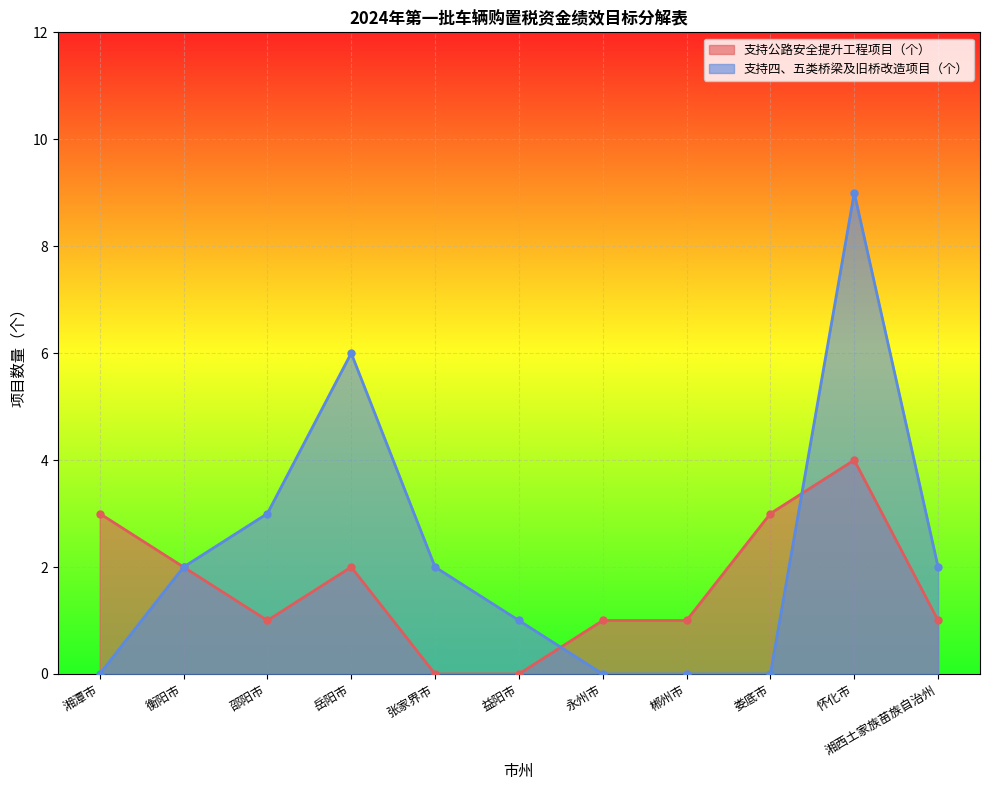

At how many categories does at least one series exceed 5?

2